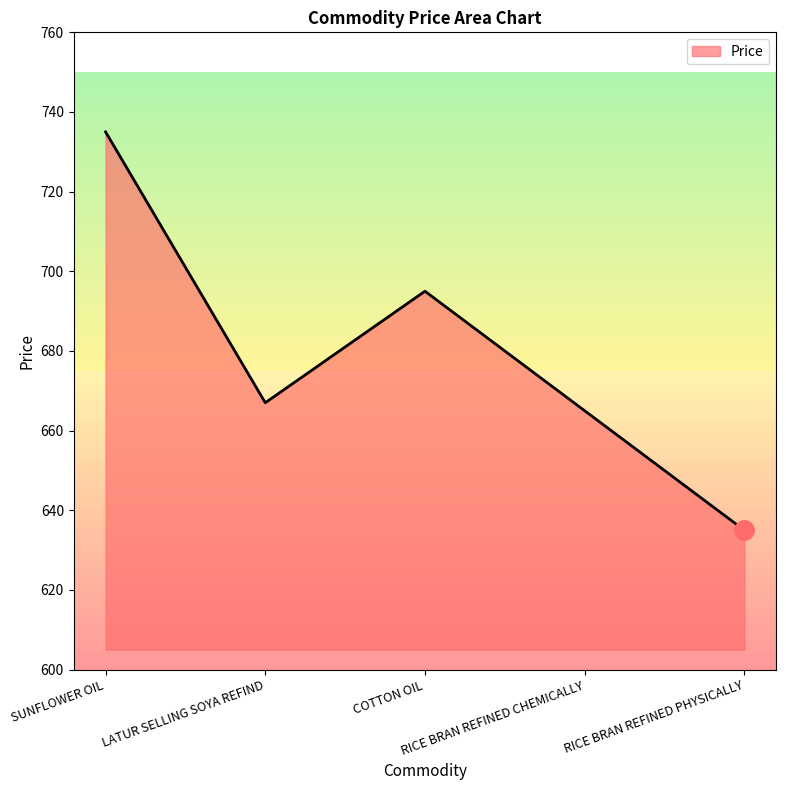

Reading left to right, extract all data points from this chart.

SUNFLOWER OIL=735	LATUR SELLING SOYA REFIND=667	COTTON OIL=695	RICE BRAN REFINED CHEMICALLY=665	RICE BRAN REFINED PHYSICALLY=635